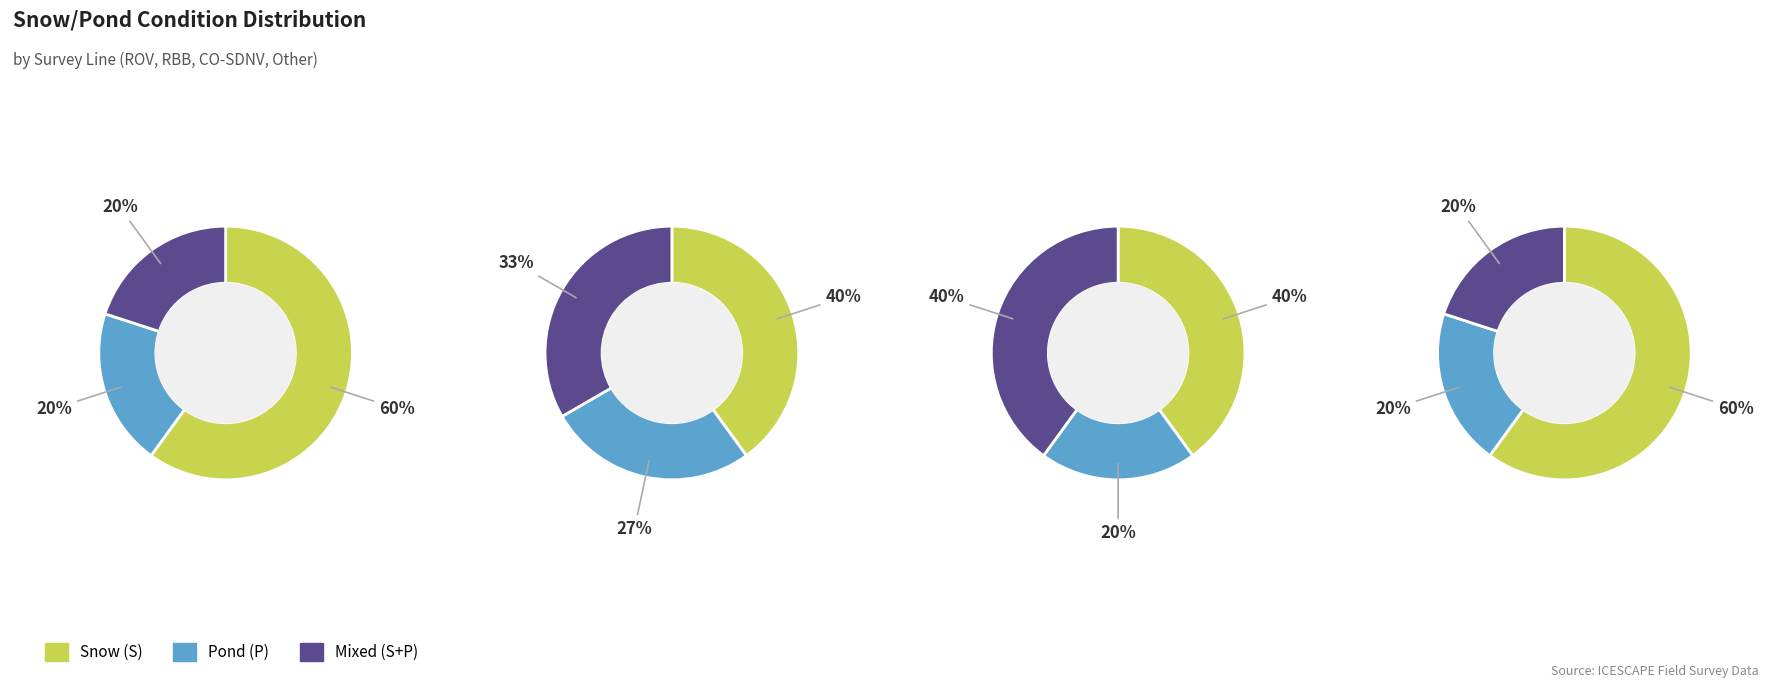

What percentage is the ROV slice, to the nearest percent?

30%